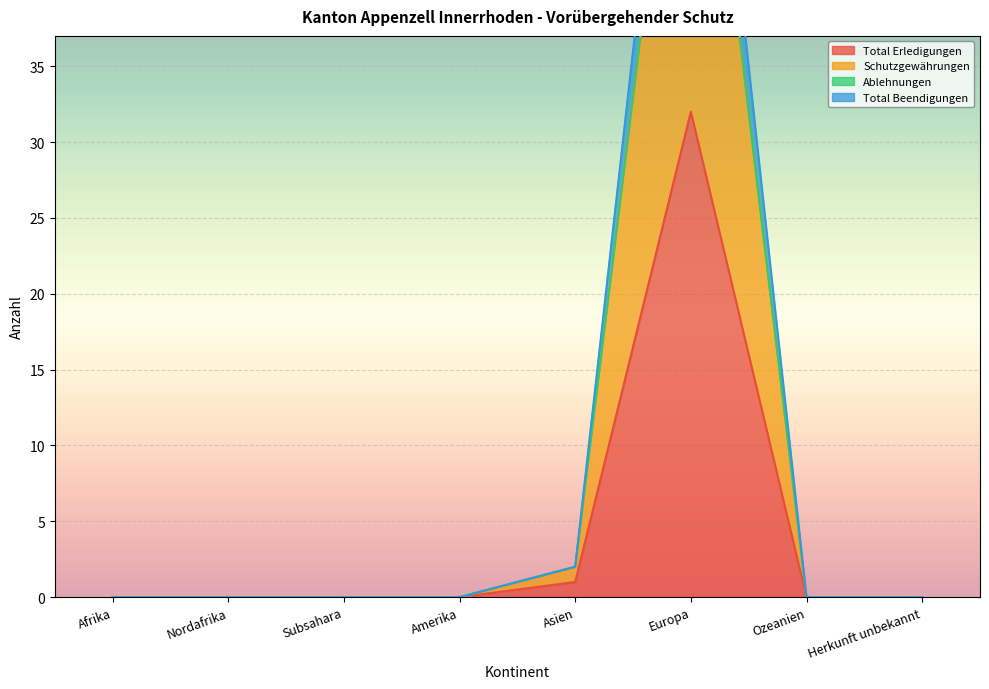

What is the average value of the Total Beendigungen series?

9